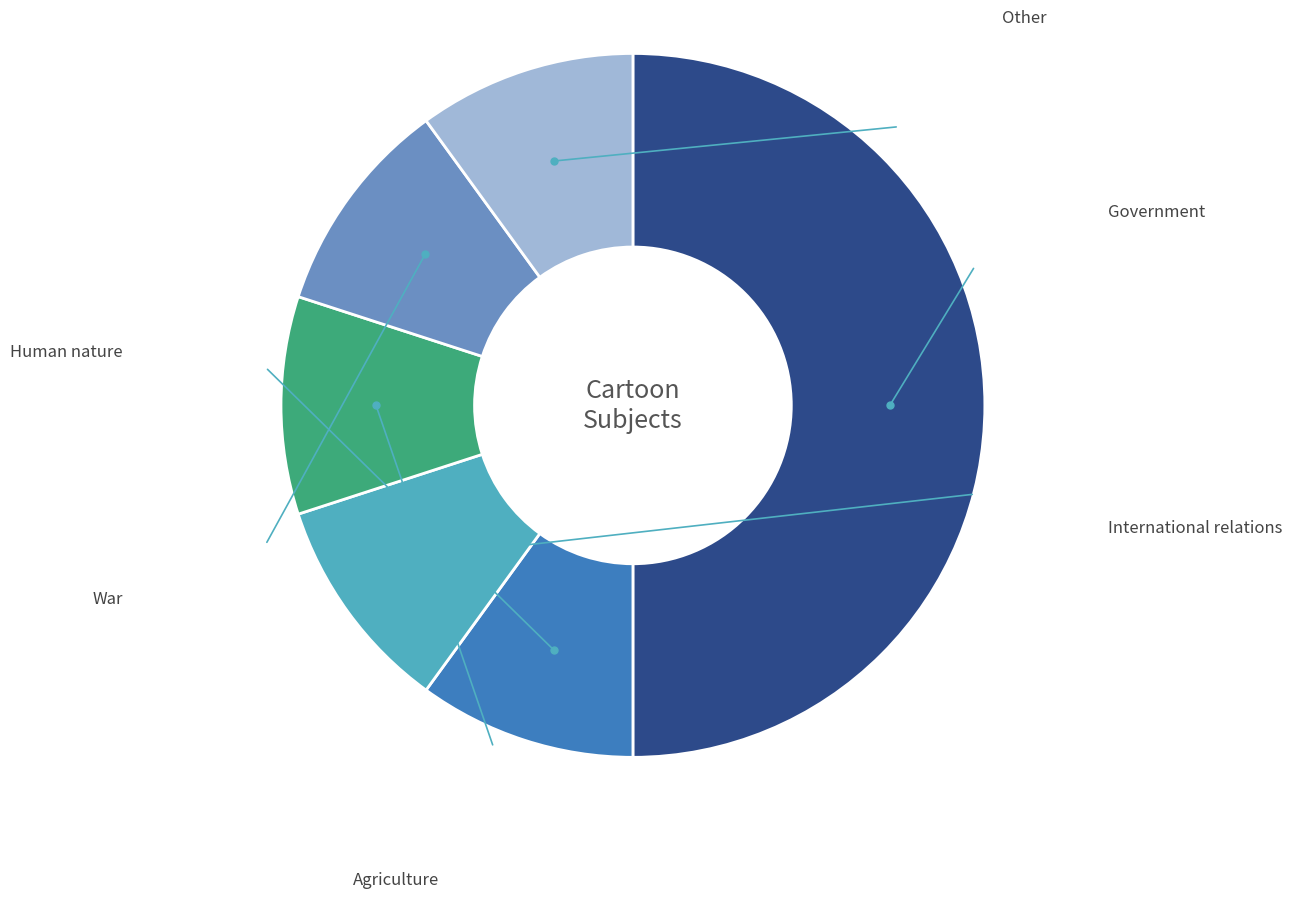

Which slice is the largest?

Government